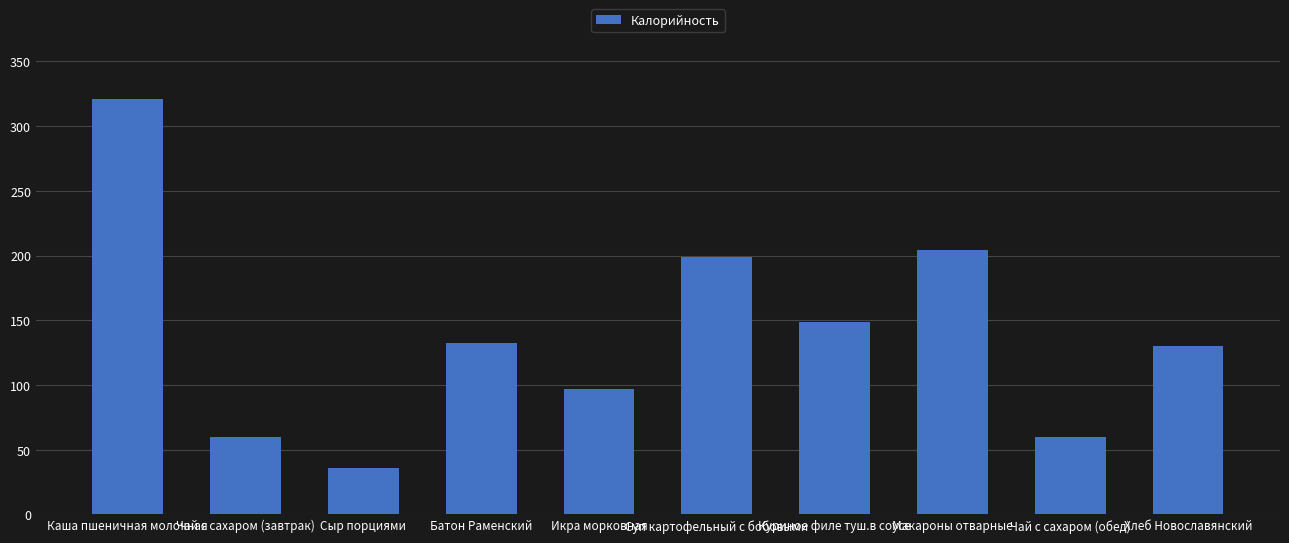

How many data points are less than 132?

5